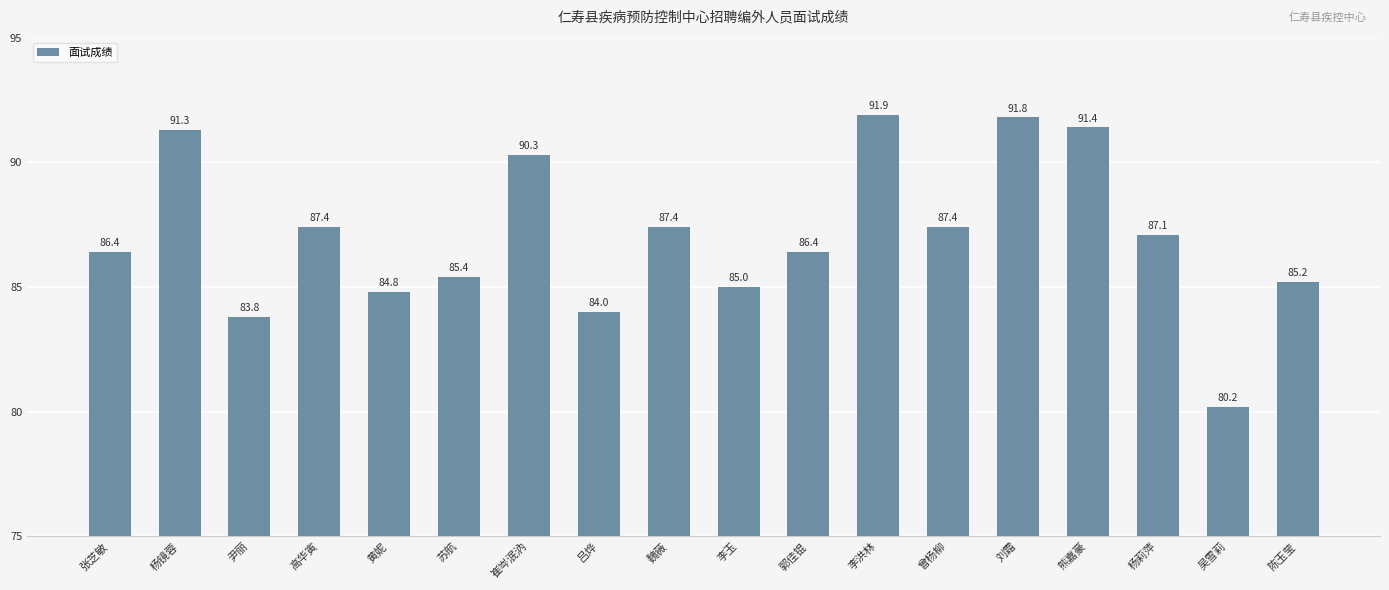

What is the sum of all values?

1567.2